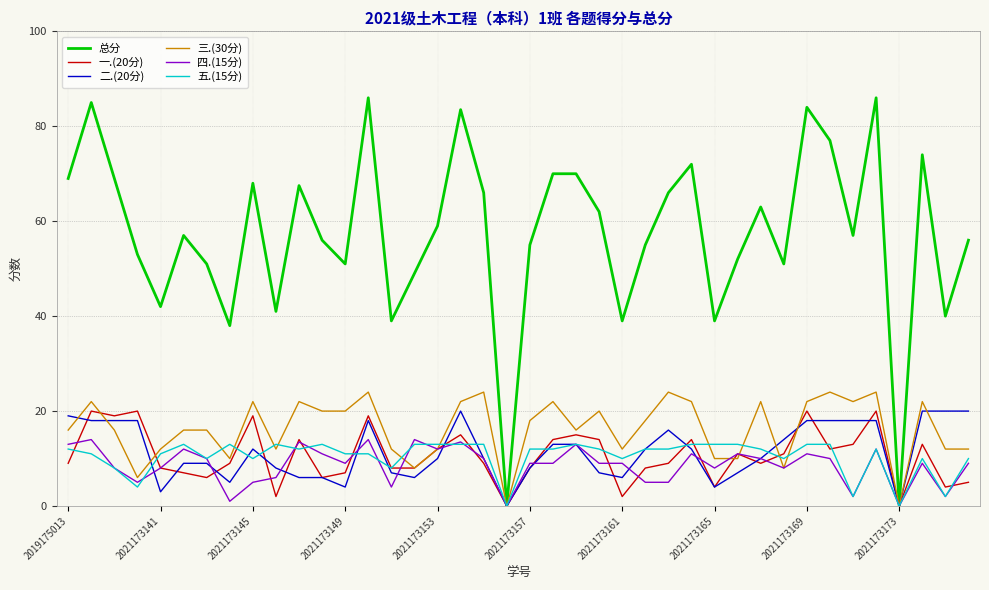

Which series has the largest total across all categories?

总分